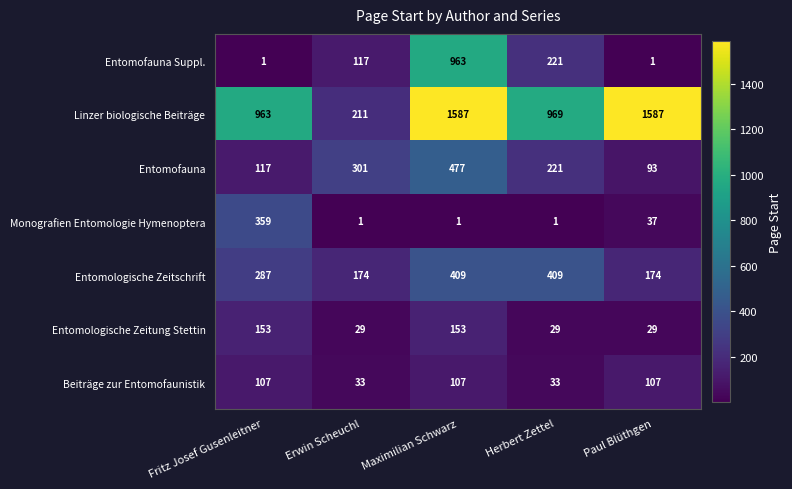

What is the difference between the highest and lowest values at Erwin Scheuchl?

300